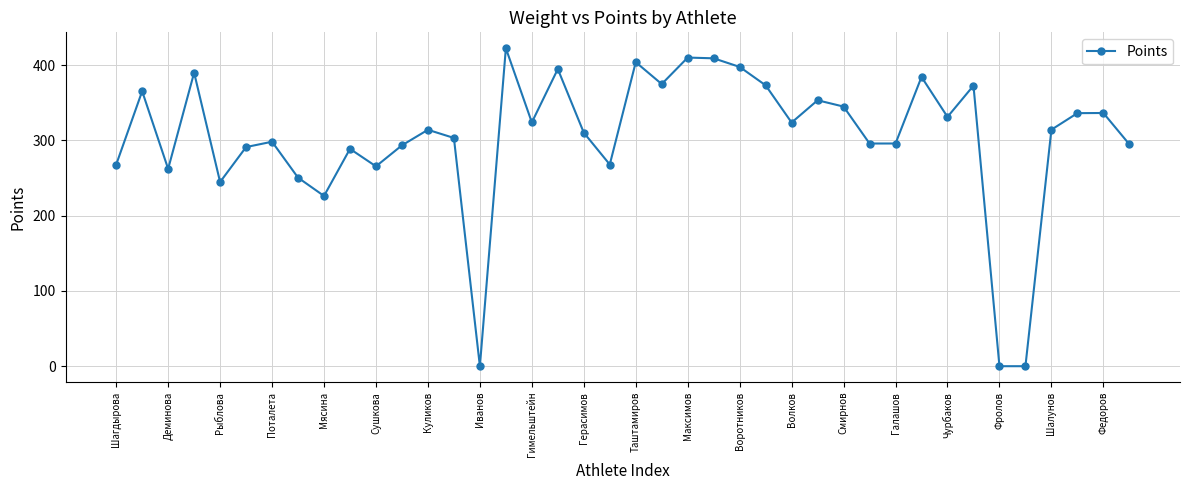

What is the value of the 14th point from the left?

303.2